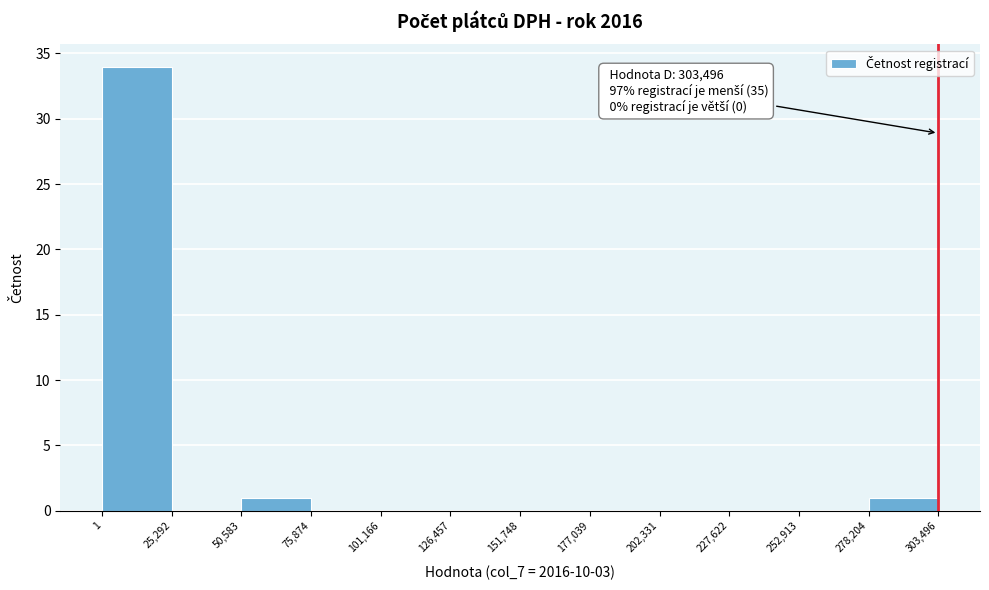

Which range on the x-axis has the tallest bar?

1 to 25,292